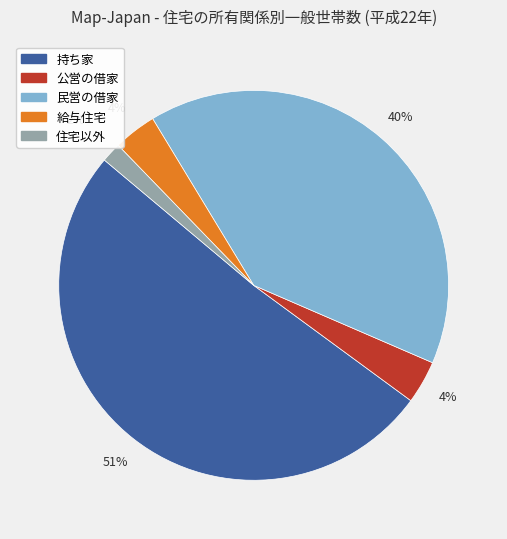

Is 給与住宅 the majority of the pie?

No